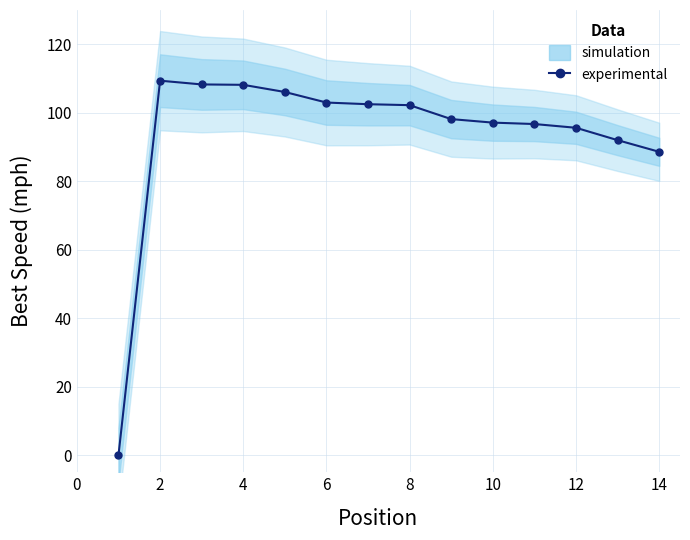

Where is the first local maximum?

2